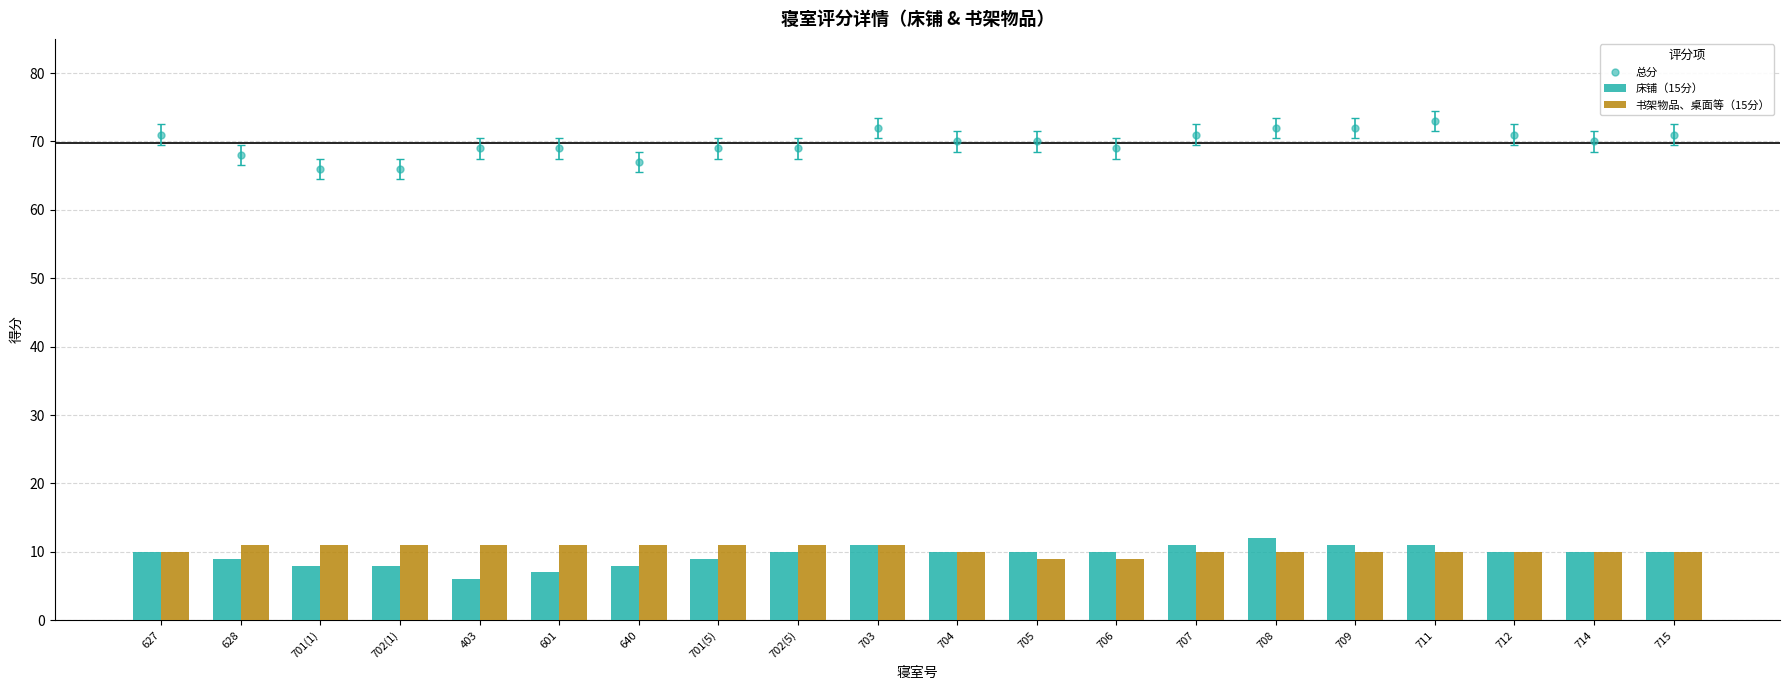

Which category has the highest value in the 总分 series?

711